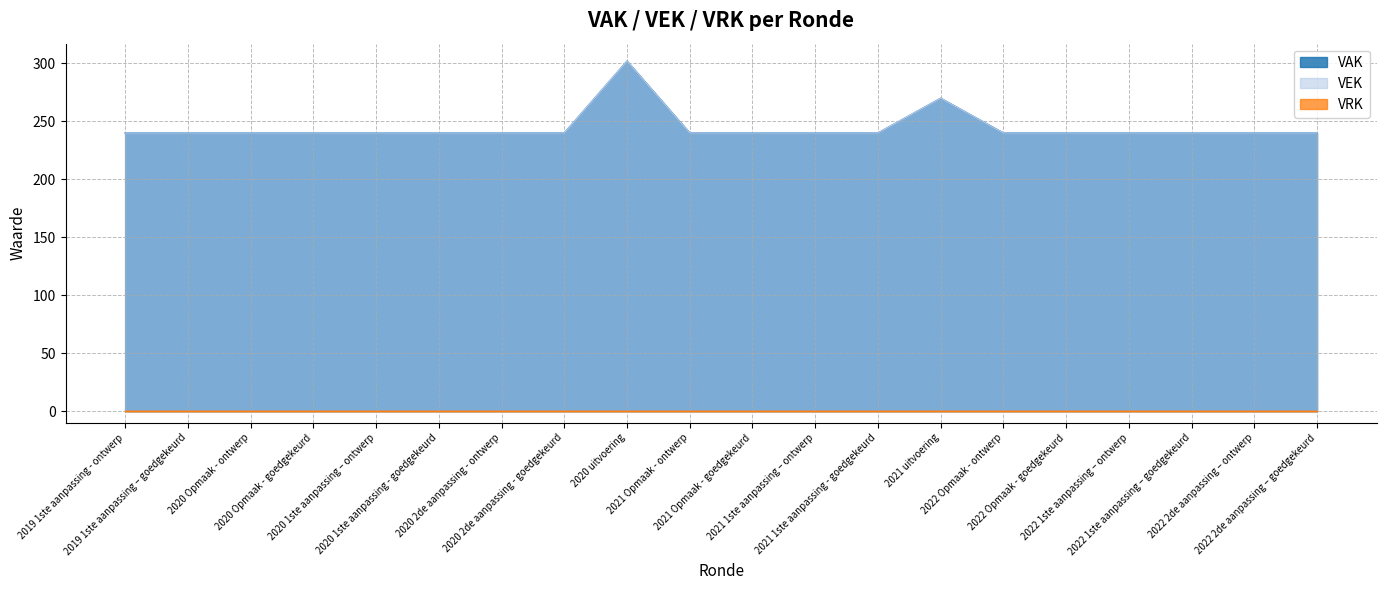

What is the difference between the maximum and minimum values in the VEK series?

62